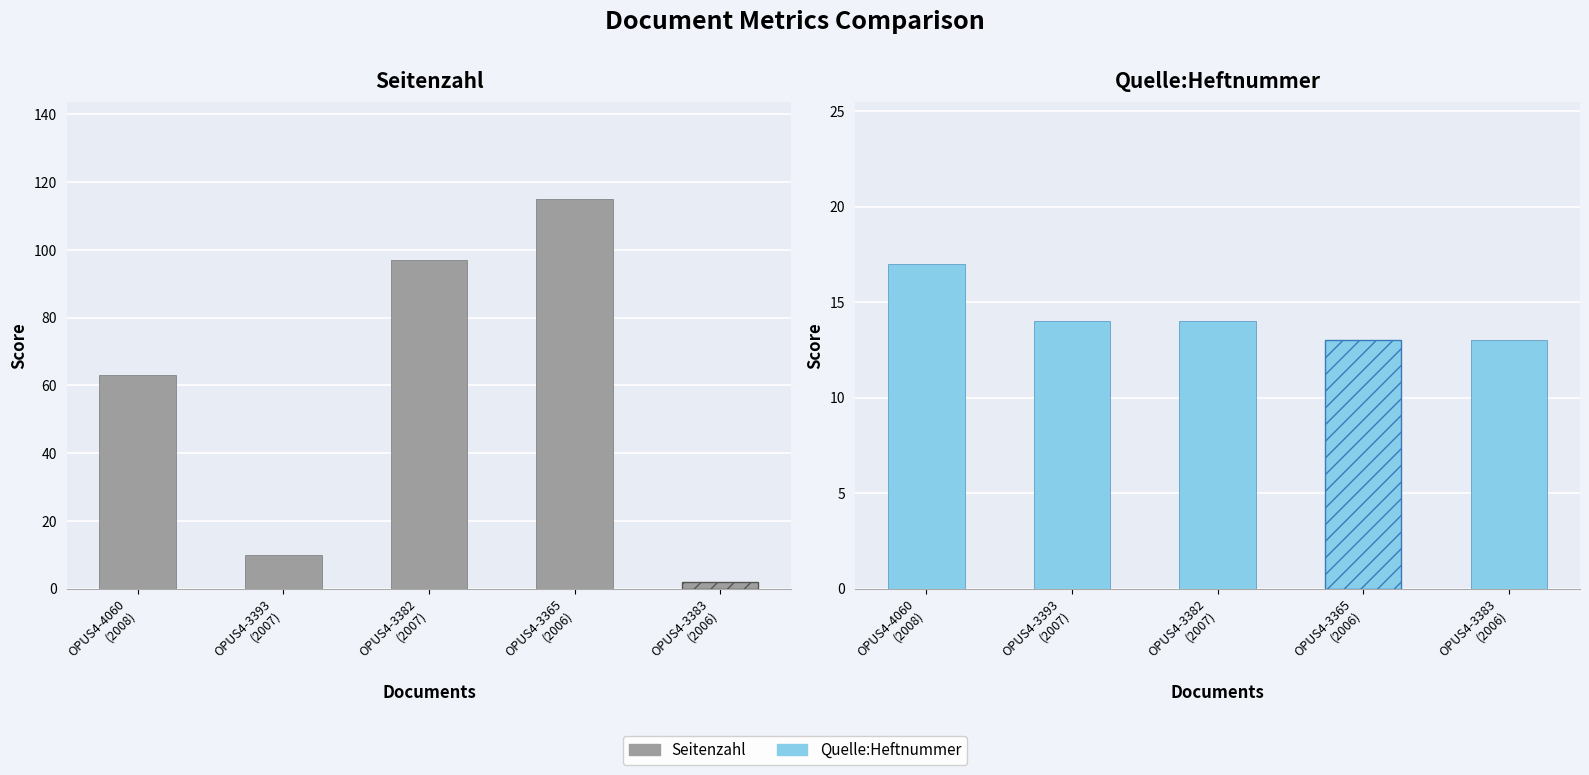

The value of Quelle:Heftnummer at OPUS4-4060
(2008) is 25. True or false?

False